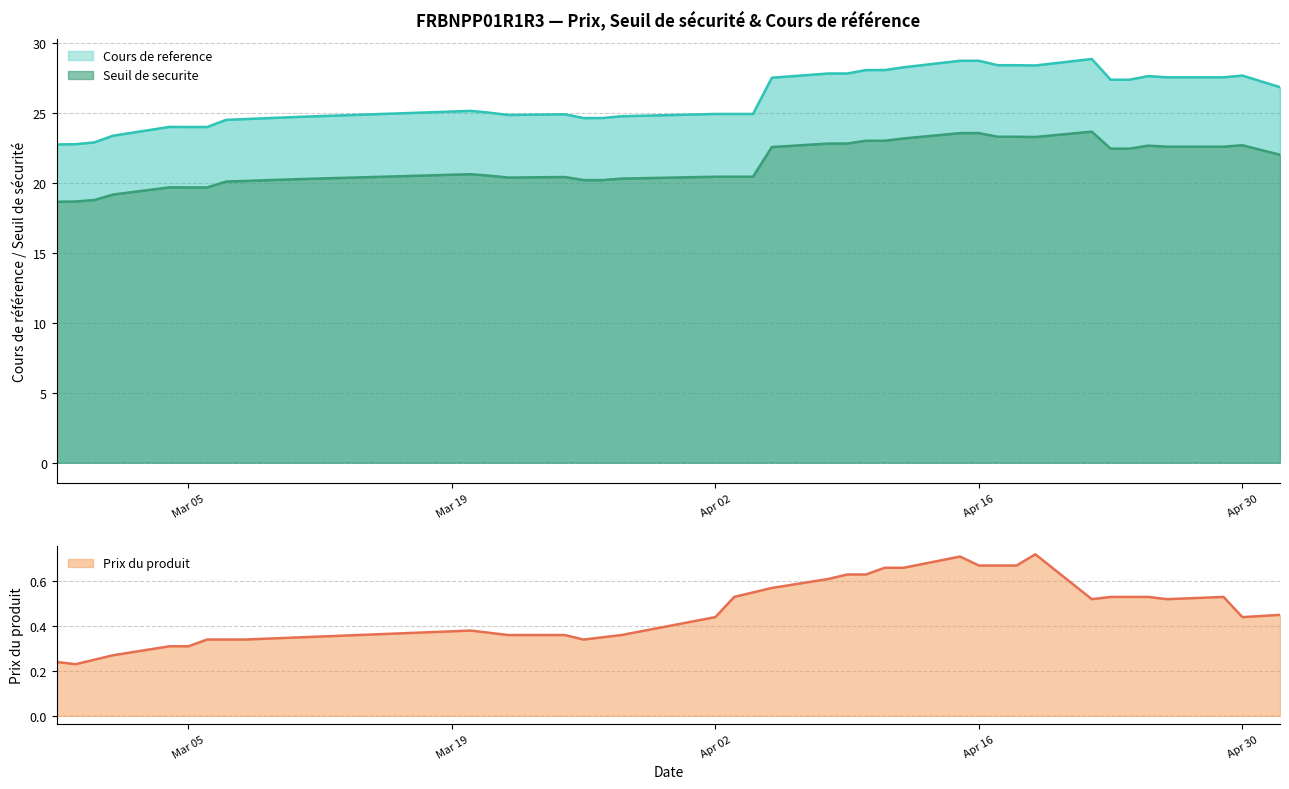

How many interior local valleys does the Seuil de securite series have?

2